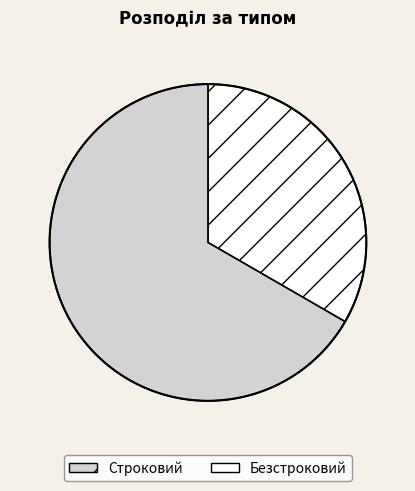

Is the sum of Безстроковий and Строковий greater than half?

Yes